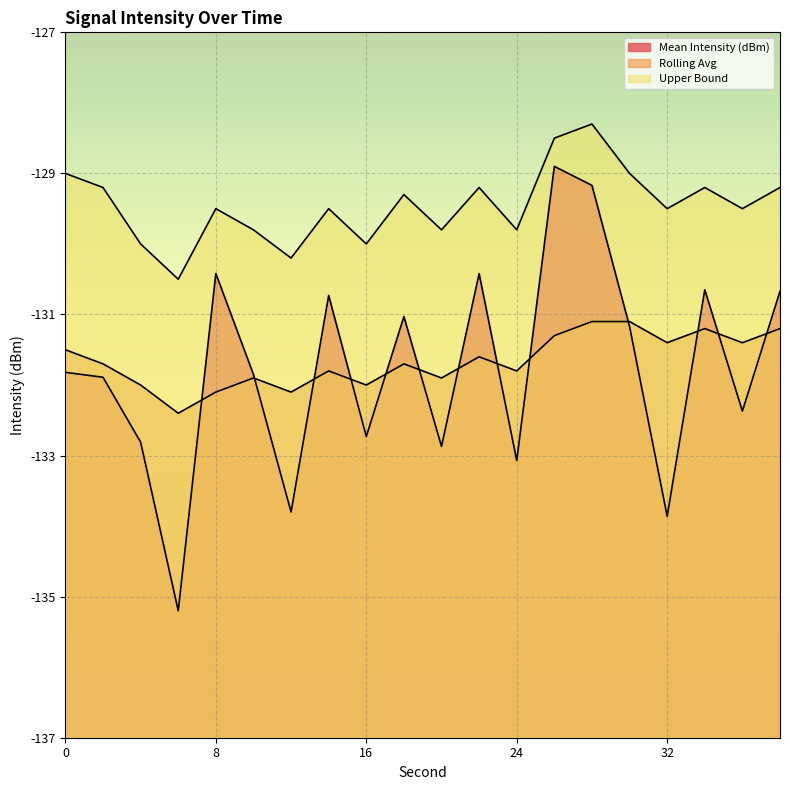

How many data points in Upper Bound are above -129?

2